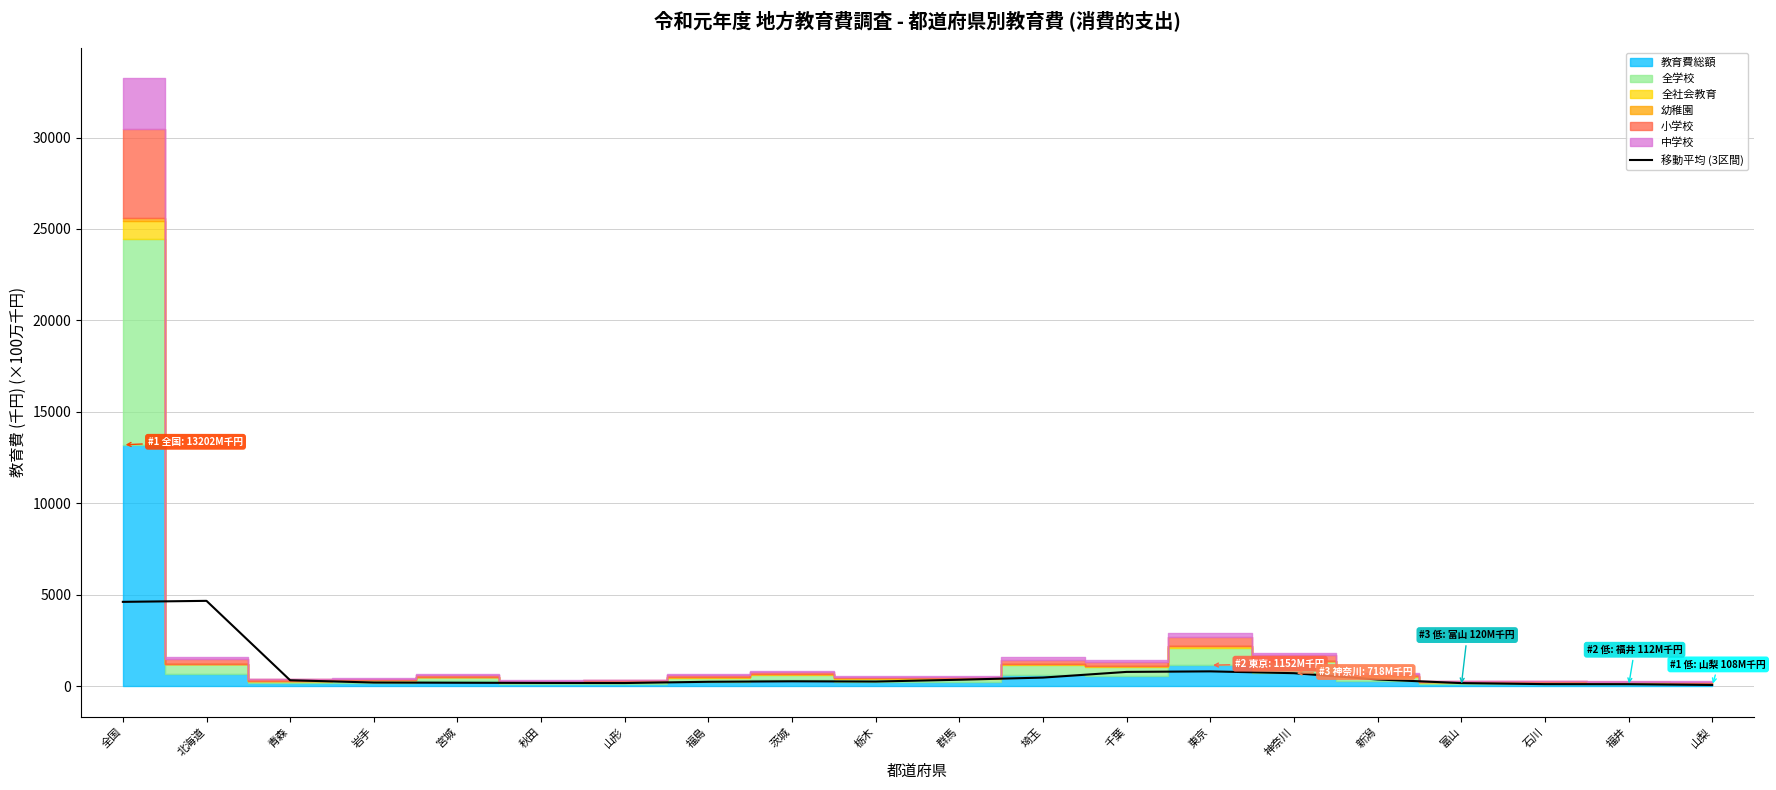

What is the difference between the maximum and second lowest values?

4556.6